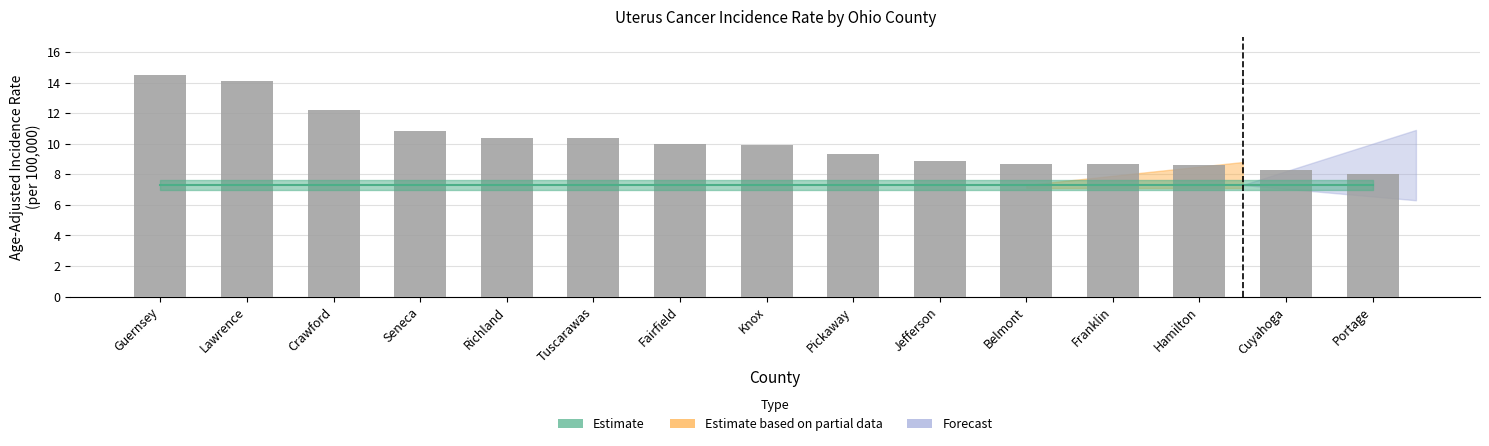

What is the label of the 8th bar from the right?

Knox